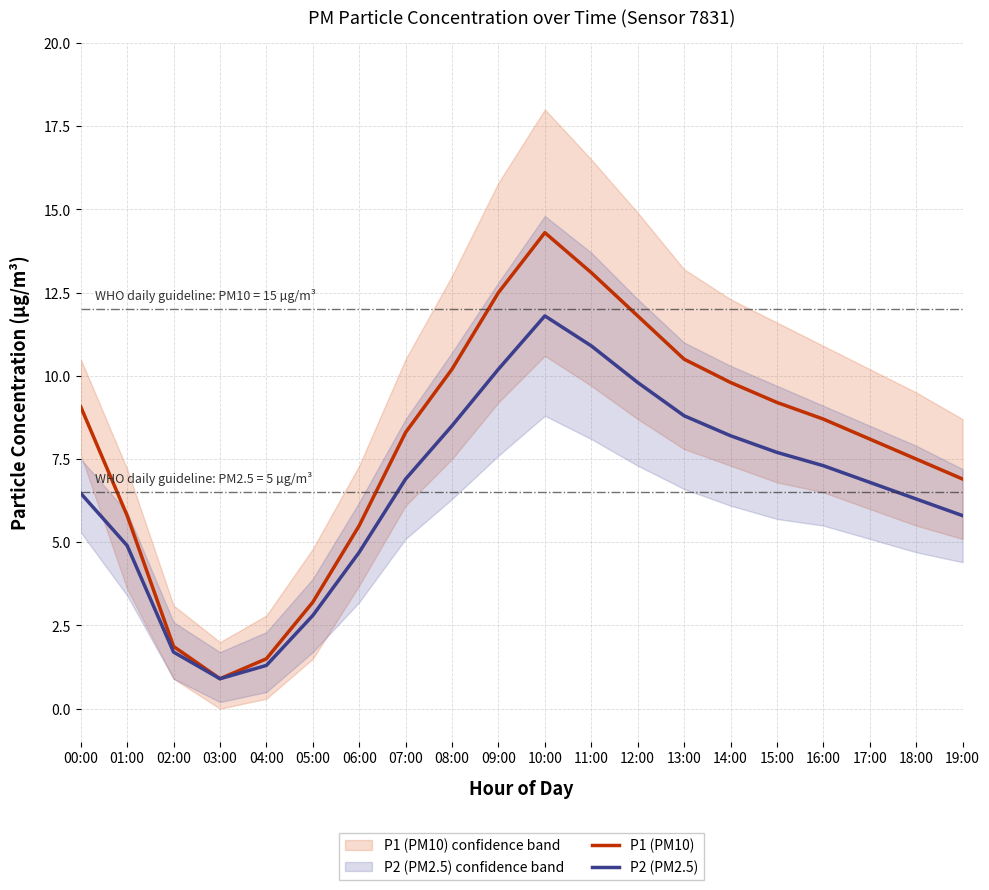

What is the value of the P2 (PM2.5) point at the 18th from the left?

6.8